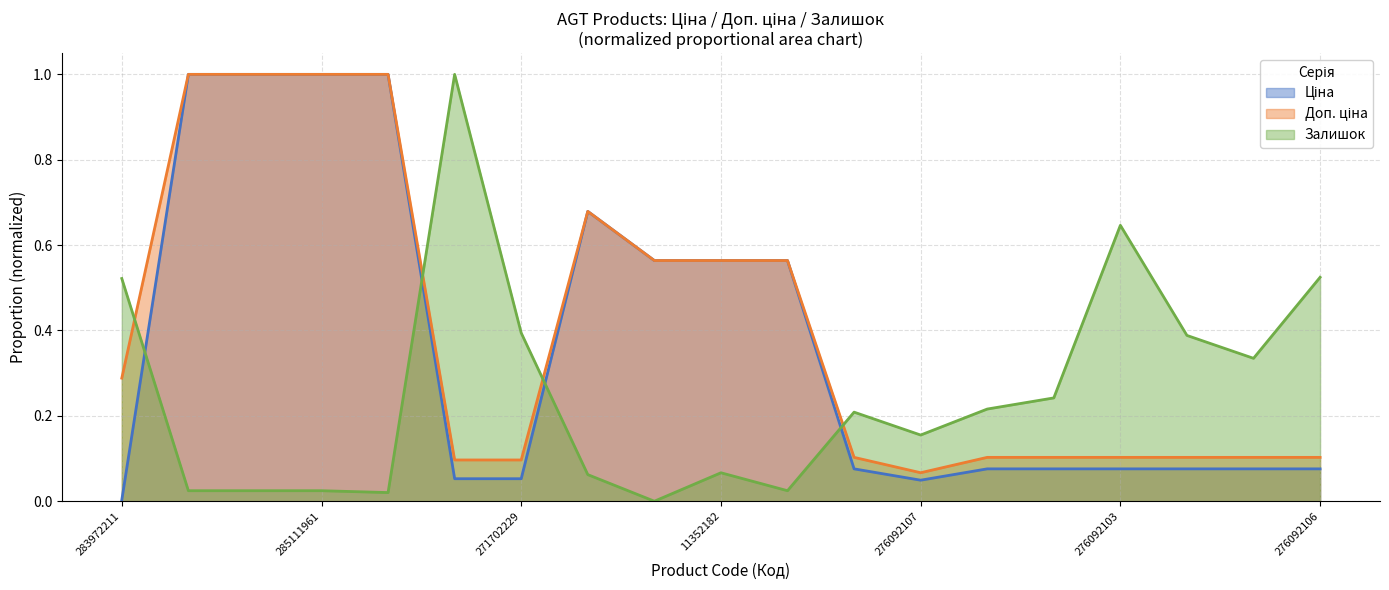

What is the average value of the Залишок series?

0.3